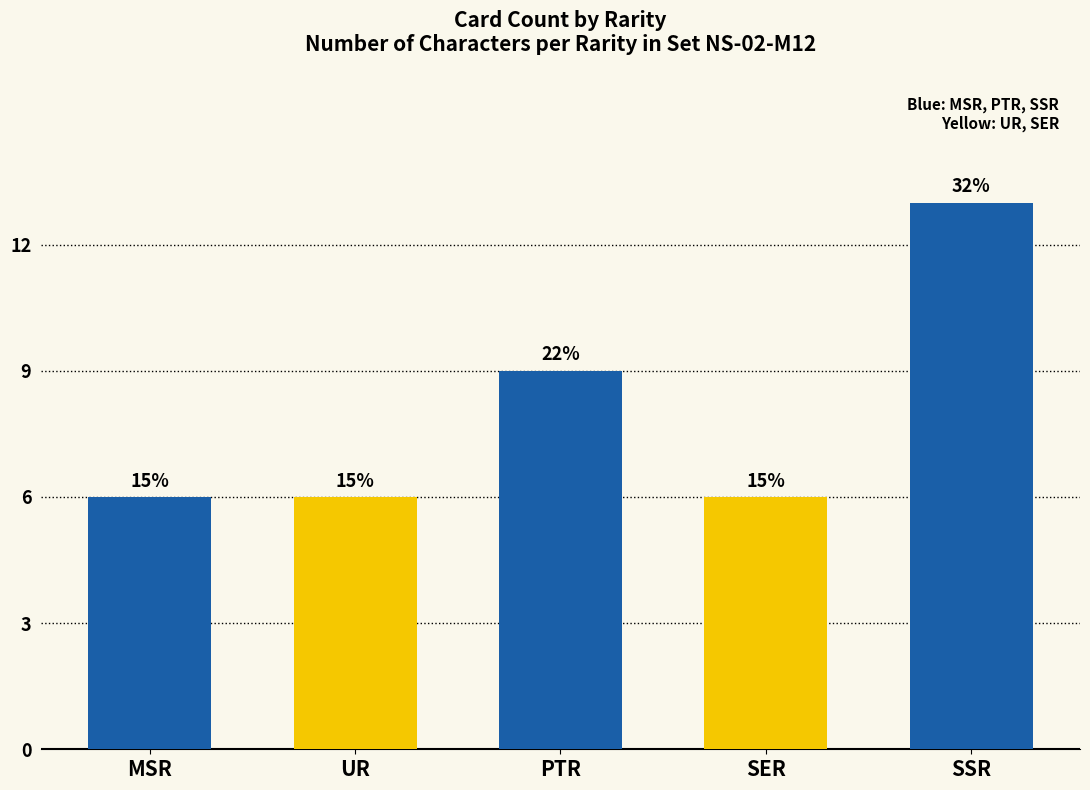

At which label is the value closest to 9?

PTR